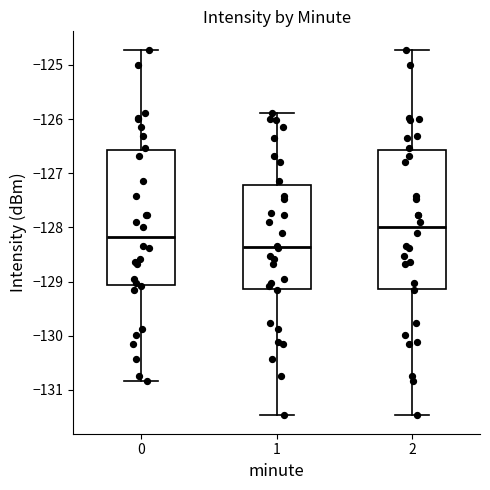

Reading left to right, read every box against the y-axis: the position of its median line, the range the box covers, and the ends of its whiskers. The values are not printed on the chart, so give them approximately, as read against the axis.

0: median -128.2, box -129.1 to -126.6, whiskers -130.8 to -124.7
1: median -128.4, box -129.1 to -127.2, whiskers -131.5 to -125.9
2: median -128.0, box -129.1 to -126.6, whiskers -131.5 to -124.7